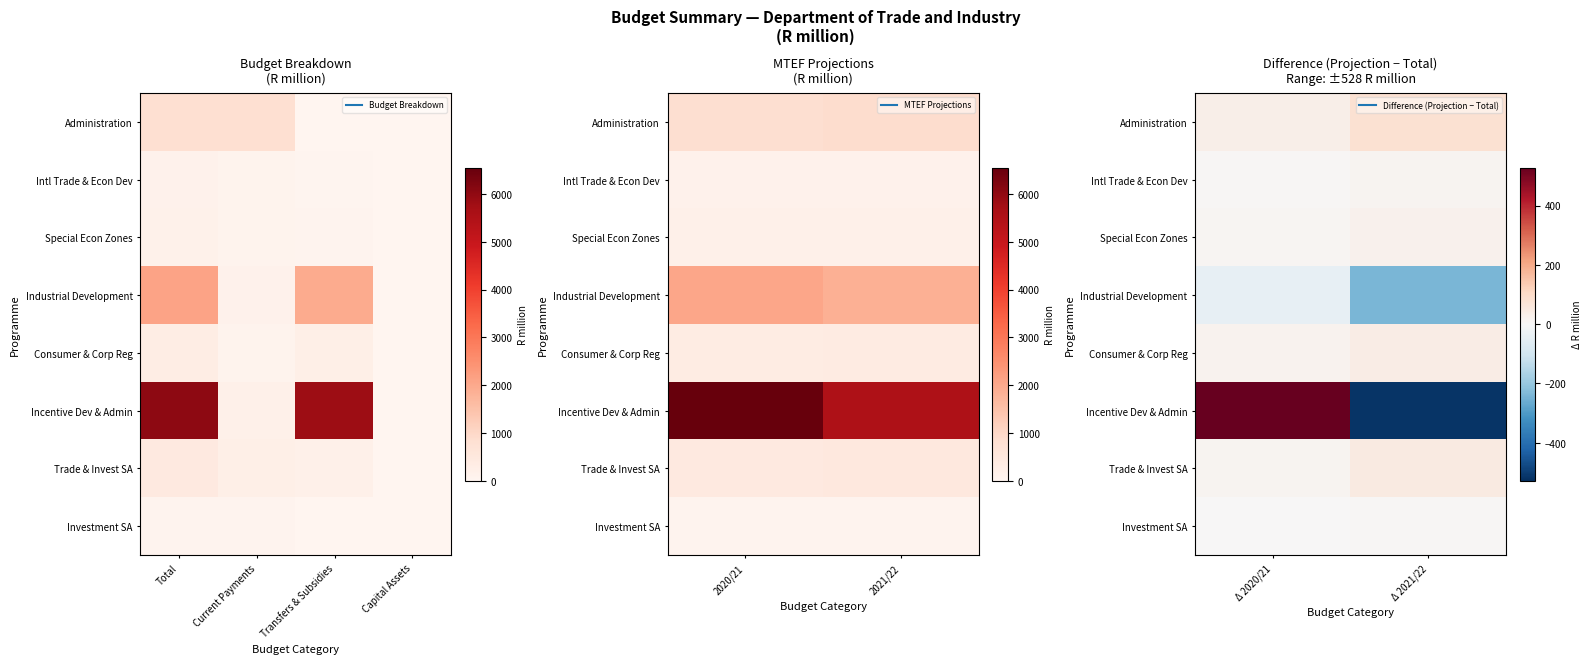

What is the smallest value displayed?

-519.6